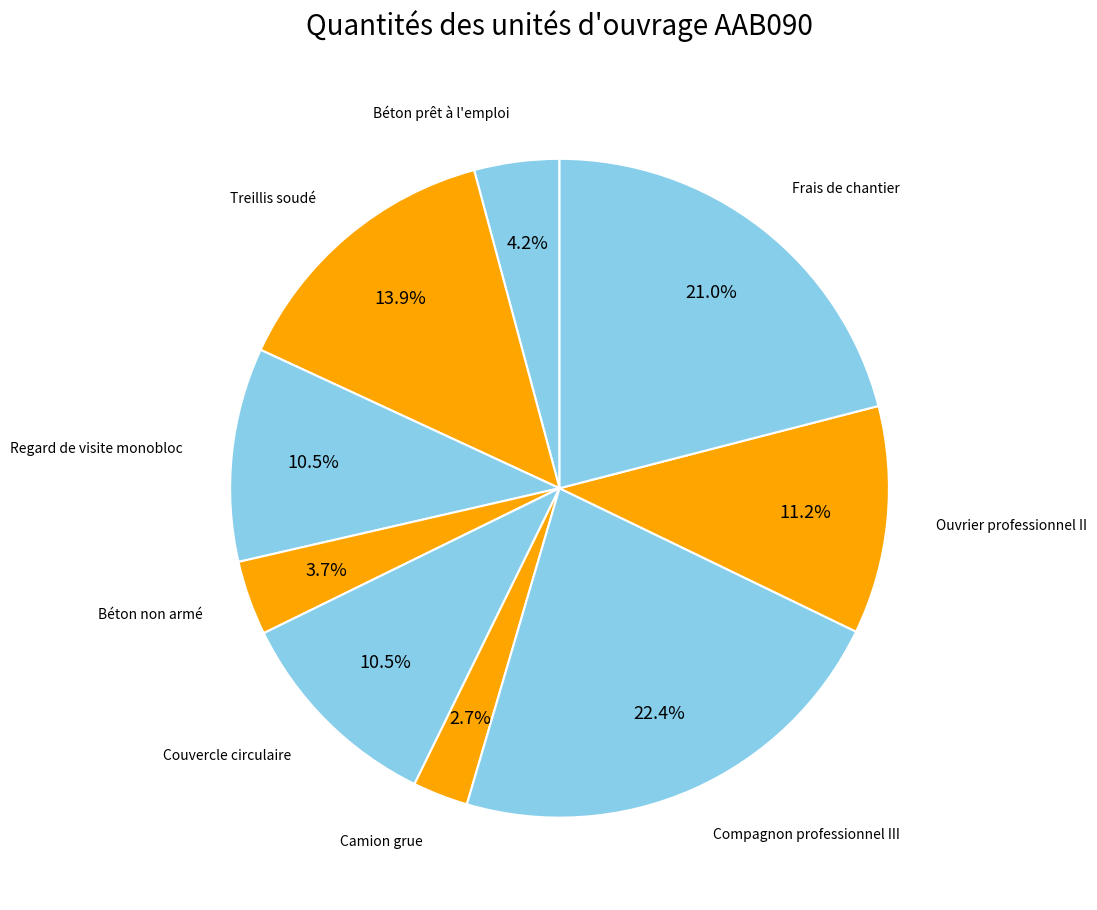

What is the largest slice in the pie chart?

Compagnon professionnel III